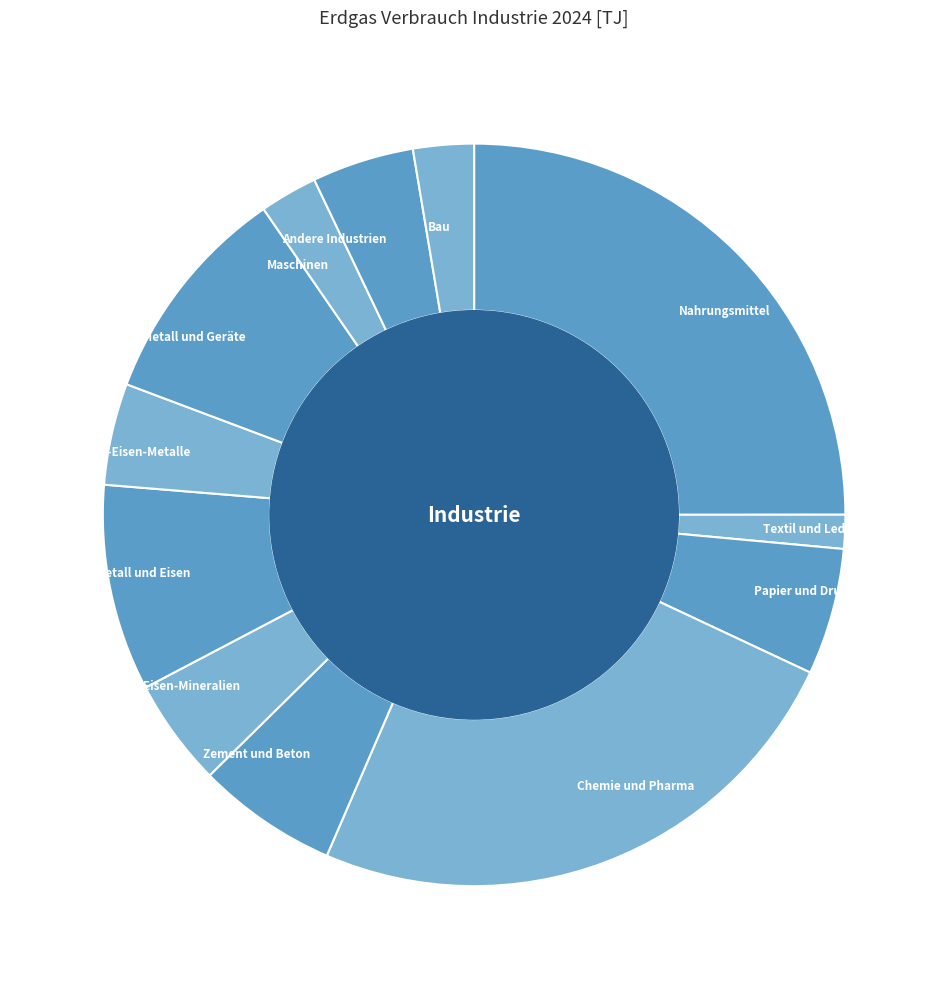

Between Metall und Eisen and Maschinen, which is larger?

Metall und Eisen